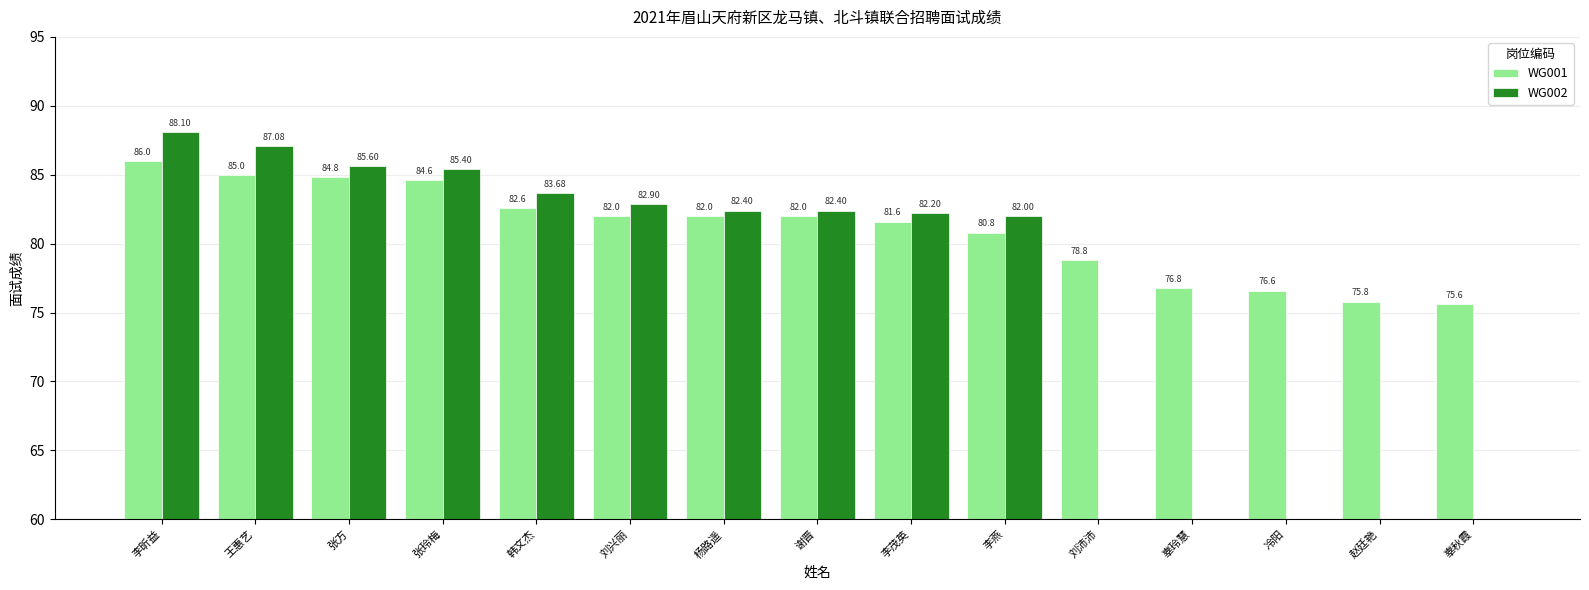

Reading left to right, extract all data points from this chart.

WG001: 李昕益=86.0	王惠艺=85.0	张方=84.8	张玲梅=84.6	韩文杰=82.6	刘兴丽=82.0	杨路遥=82.0	谢晋=82.0	李茂英=81.6	李燕=80.8	刘沛沛=78.8	辜玲慧=76.8	冷阳=76.6	赵廷艳=75.8	辜秋霞=75.6
WG002: 李昕益=88.1	王惠艺=87.1	张方=85.6	张玲梅=85.4	韩文杰=83.7	刘兴丽=82.9	杨路遥=82.4	谢晋=82.4	李茂英=82.2	李燕=82.0	刘沛沛=0.0	辜玲慧=0.0	冷阳=0.0	赵廷艳=0.0	辜秋霞=0.0